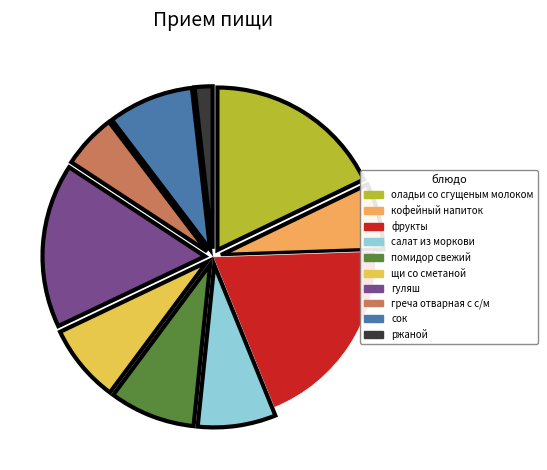

What is the change in value from фрукты to сок?

-14.0